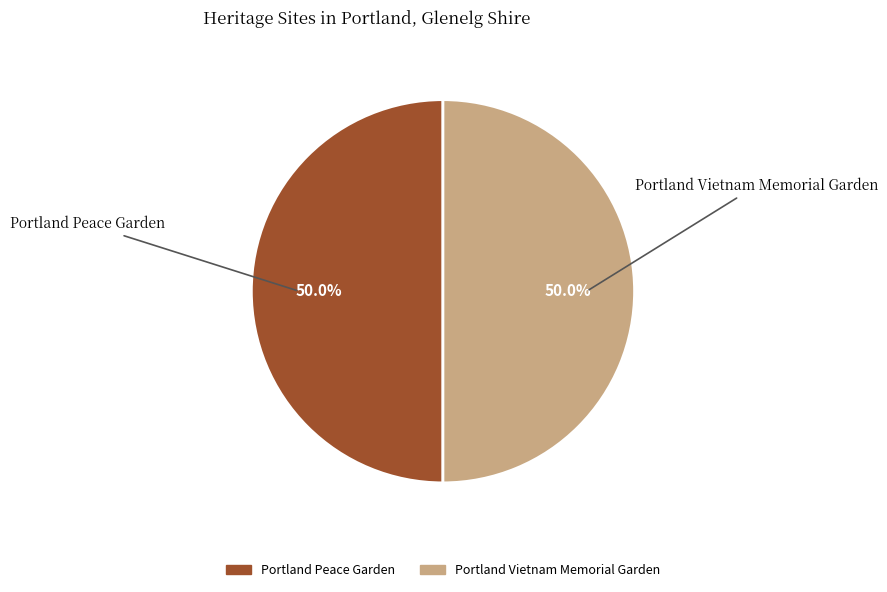

To the nearest percent, what is the average slice percentage?

50%